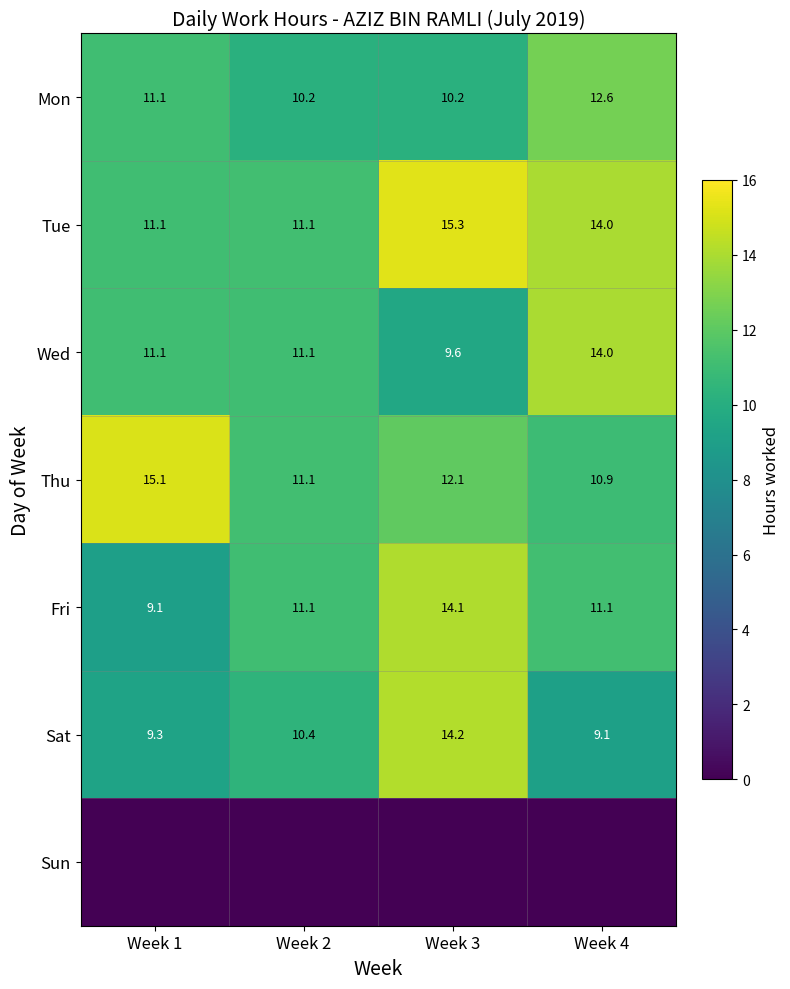

What is the approximate value of Fri at Week 4?

11.1